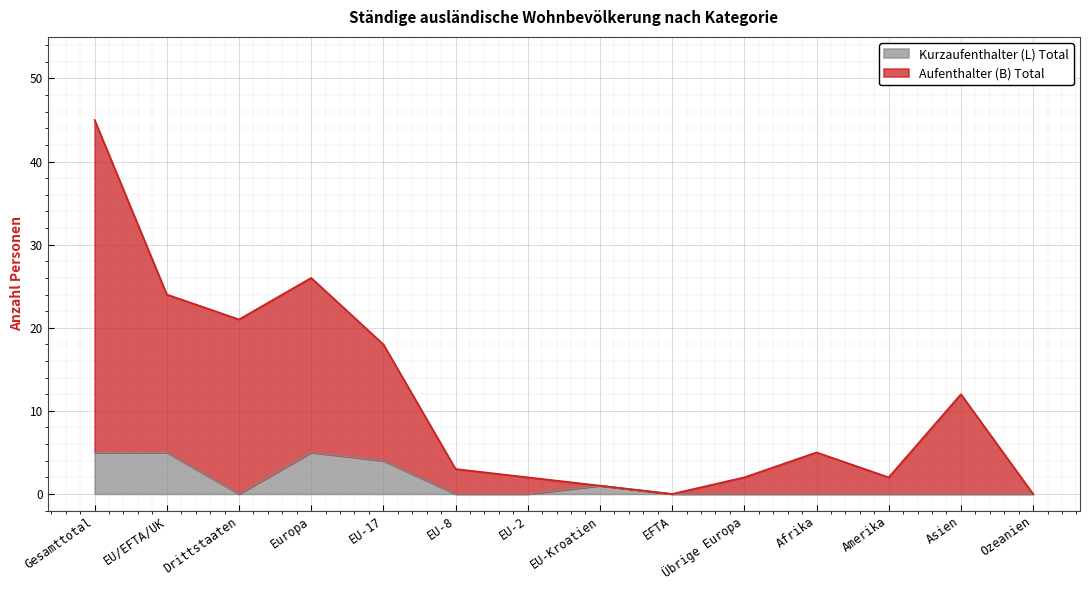

What is the difference between the highest and lowest values at EU-8?

3